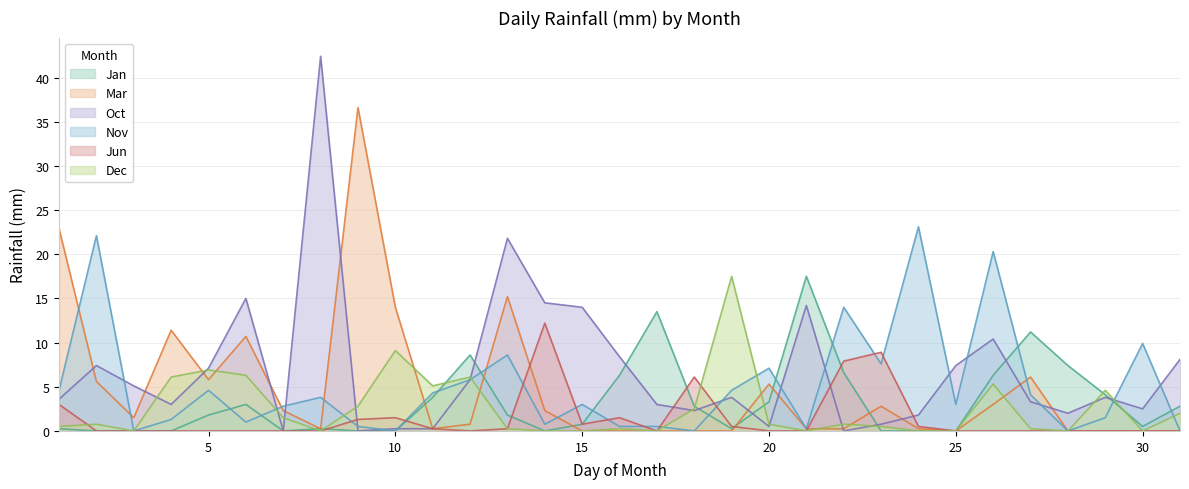

How many lines are shown in the chart?

6